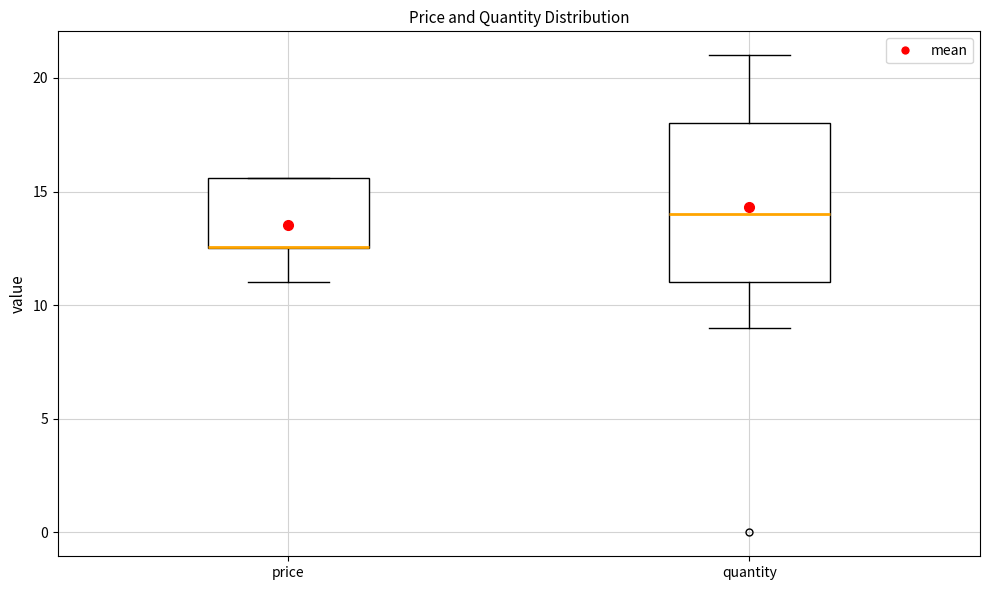

Which box is the tallest, from its lower edge to its upper edge?

quantity